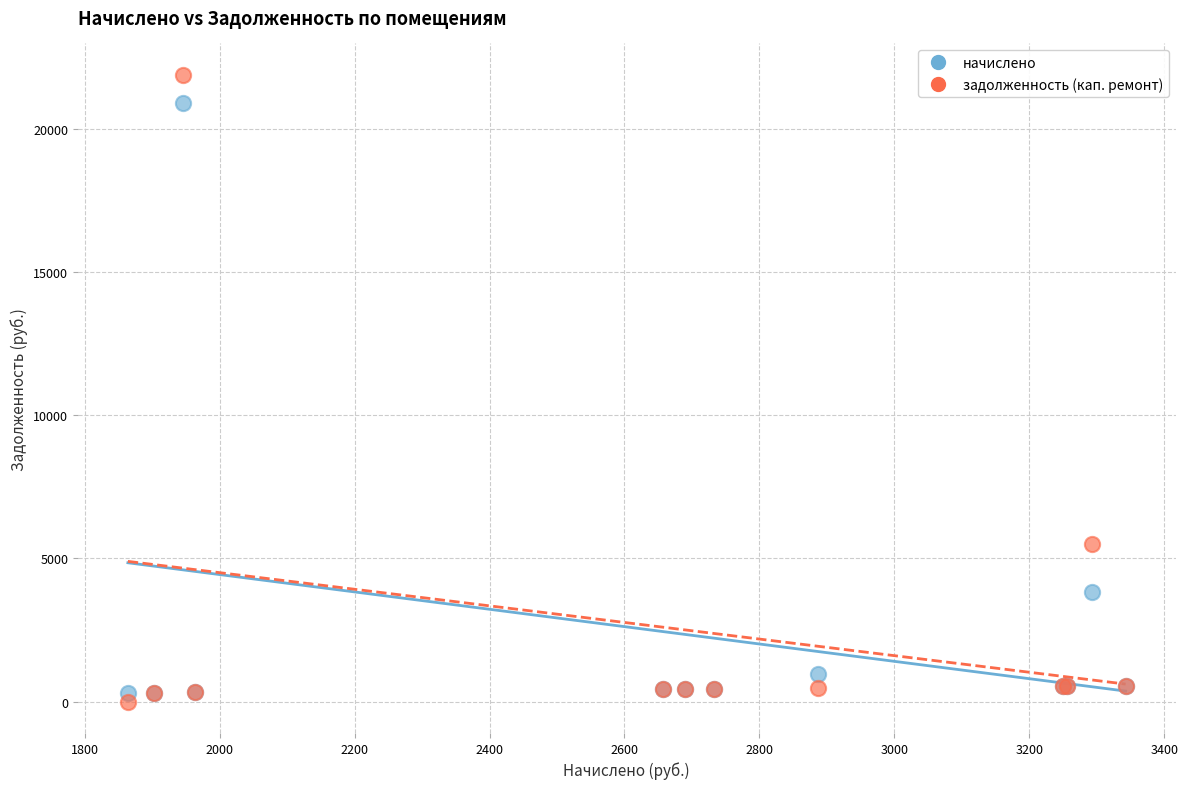

Which series has the largest Y range (max minus min)?

задолженность (кап. ремонт)